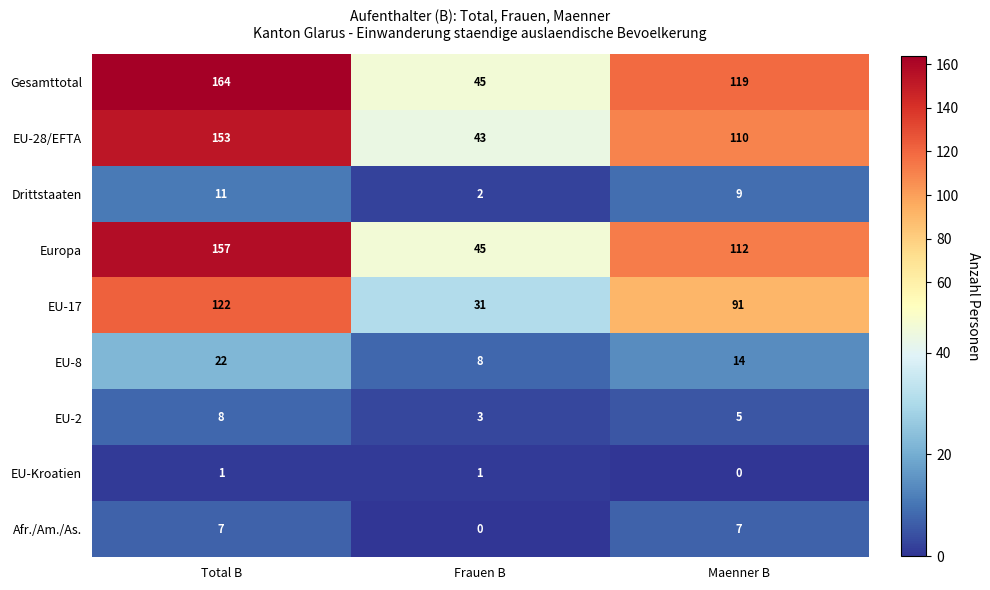

At which category is the sum across all series the highest?

Total B